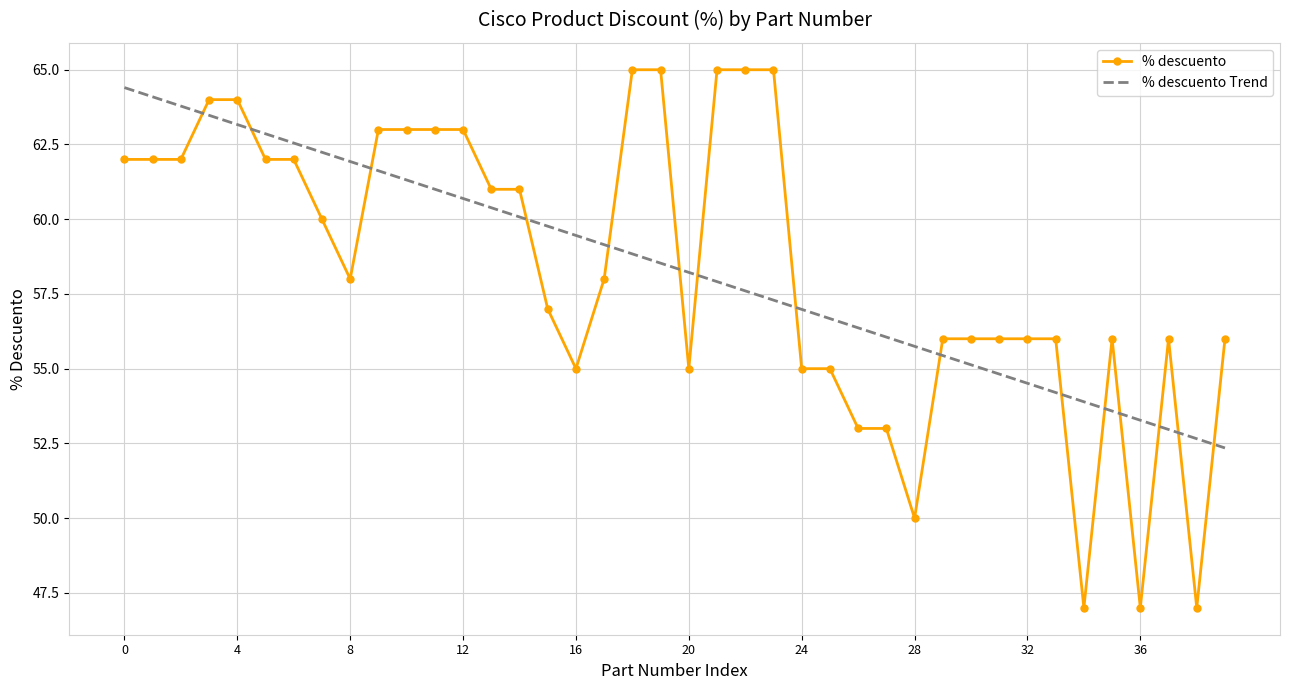

What is the maximum value for % descuento?

65.0